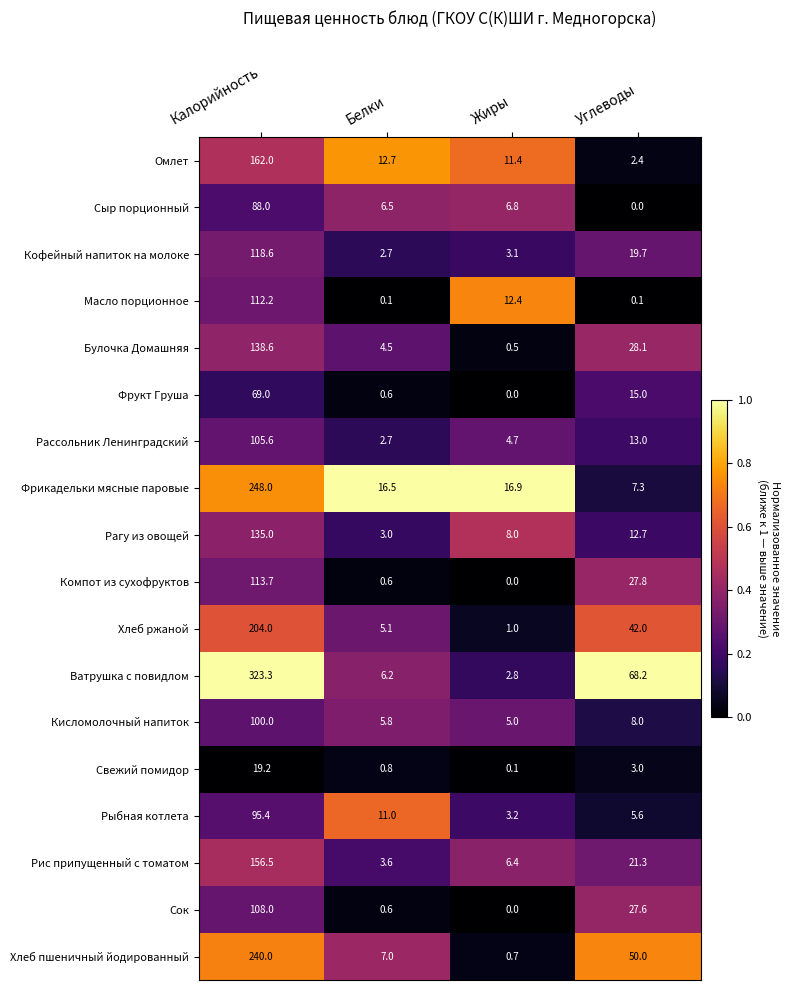

Is it true that Рагу из овощей equals 3.0 at Белки?

True